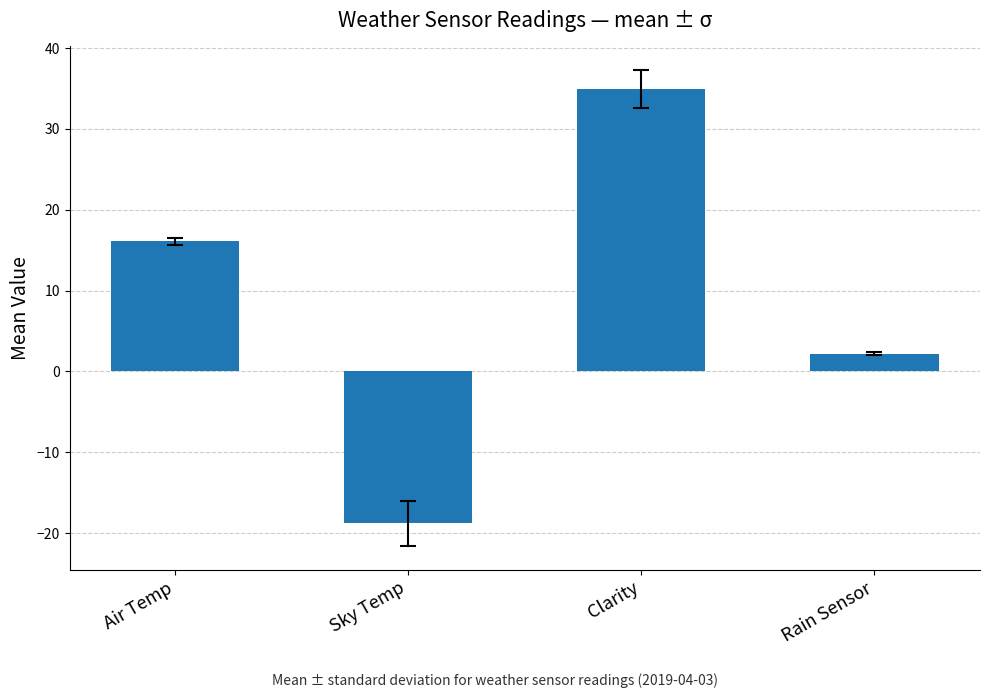

What is the change in value from Air Temp to Clarity?

+18.8